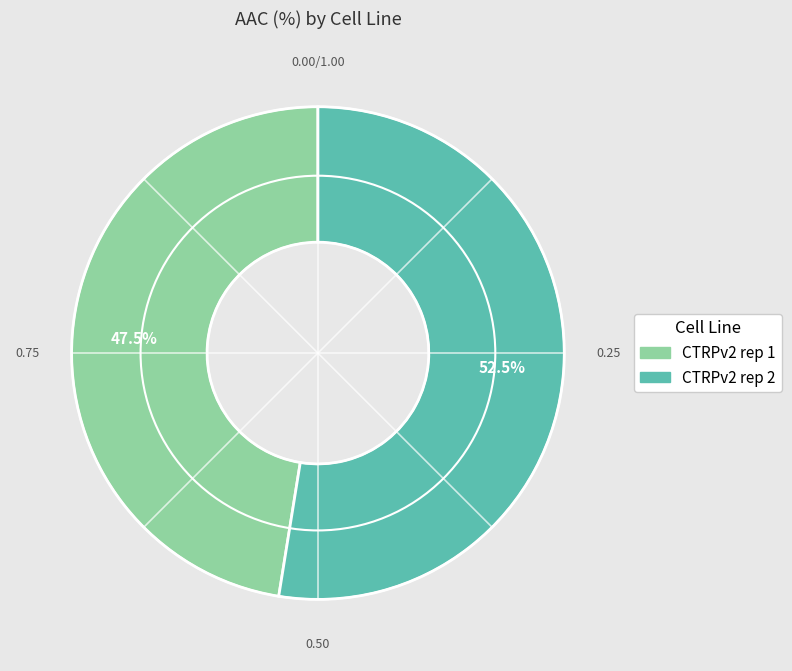

How many slices are in this pie chart?

2